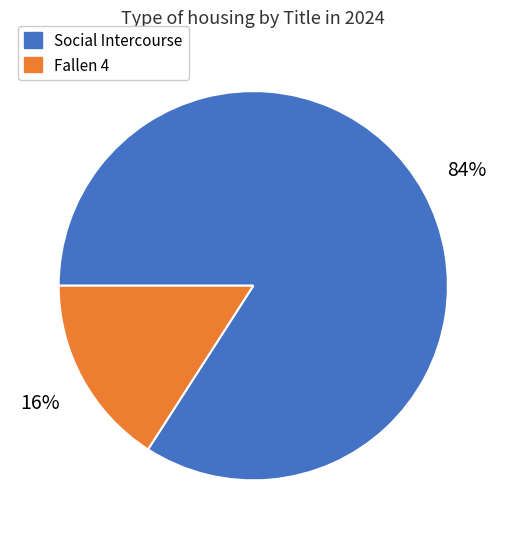

Is there a majority slice in this chart?

Yes